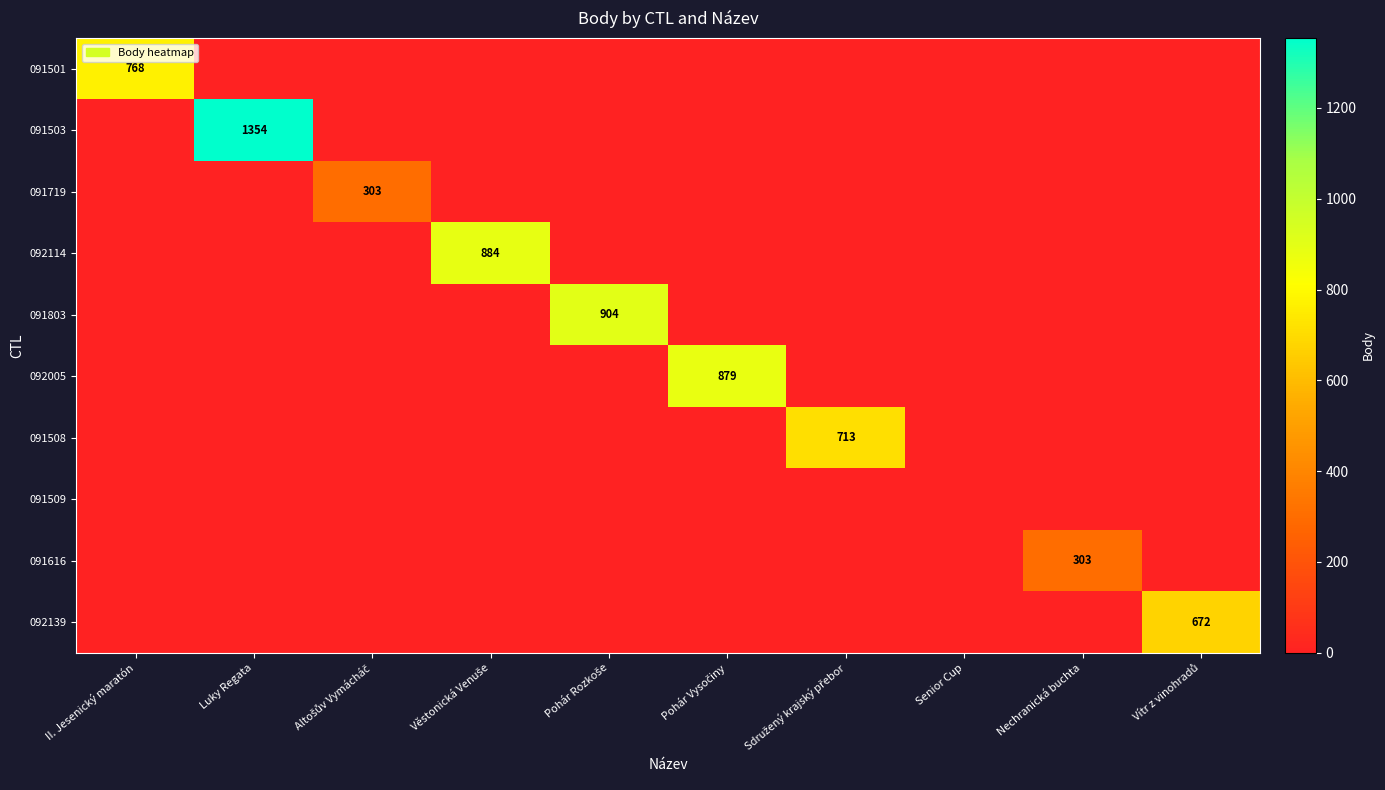

At which category is the sum across all series the highest?

Luky Regata